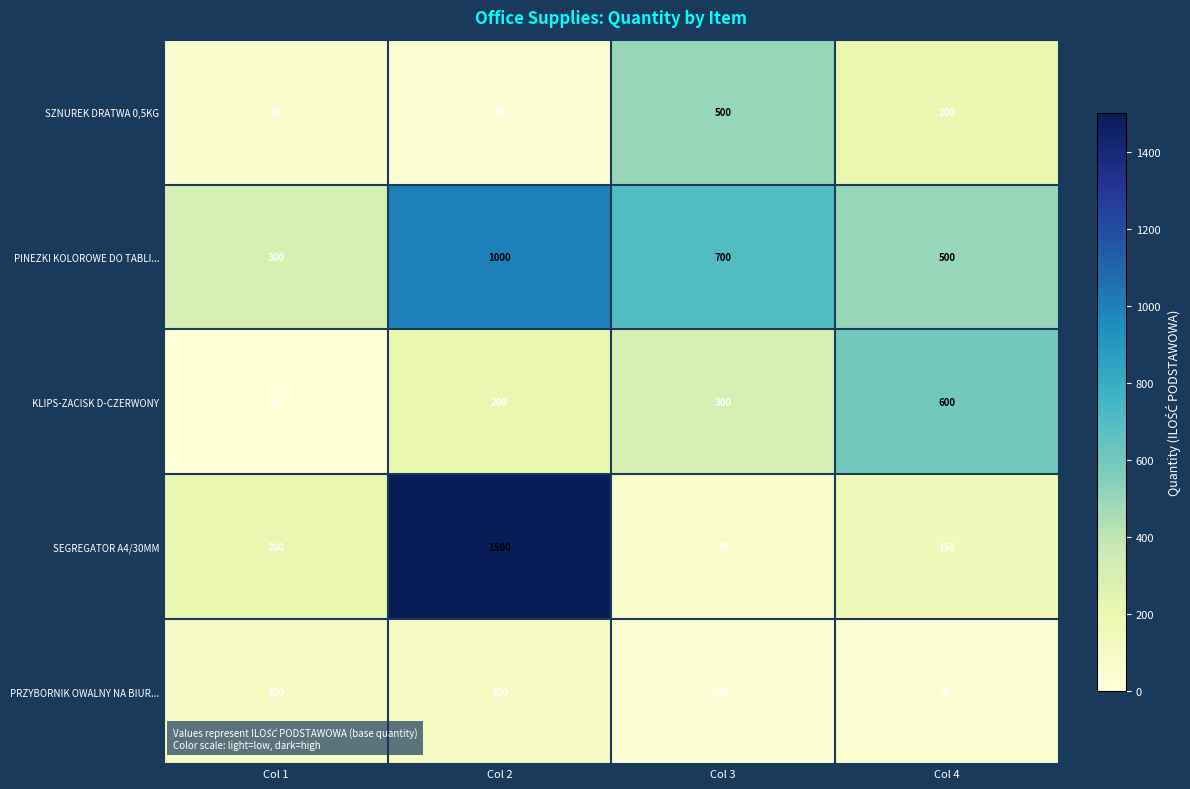

Which series has the largest range (max minus min)?

SEGREGATOR A4/30MM